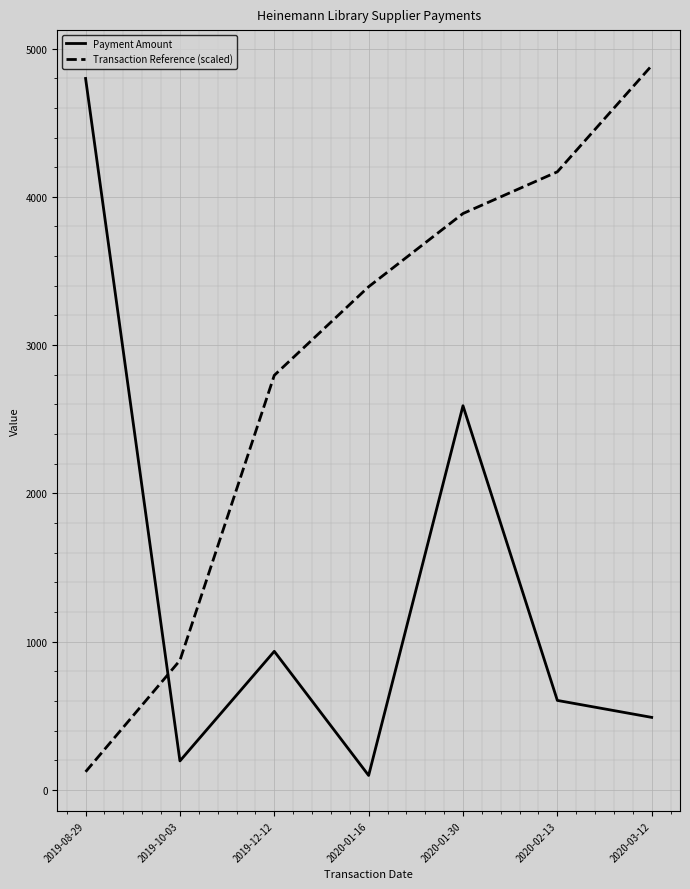

Which category has the highest value in the Payment Amount series?

2019-08-29